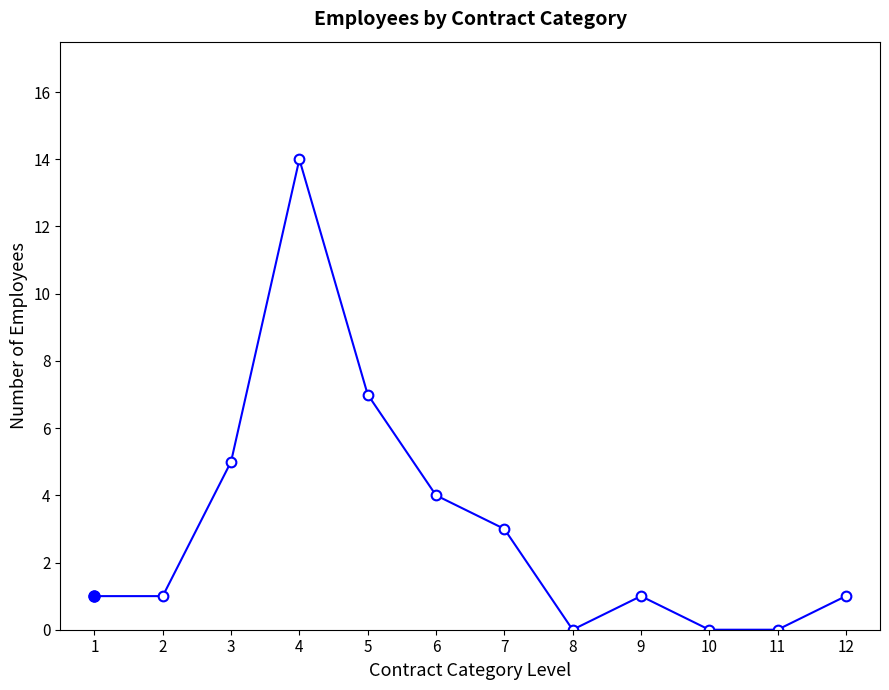

Reading right to left, extract all data points from this chart.

12=1	11=0	10=0	9=1	8=0	7=3	6=4	5=7	4=14	3=5	2=1	1=1